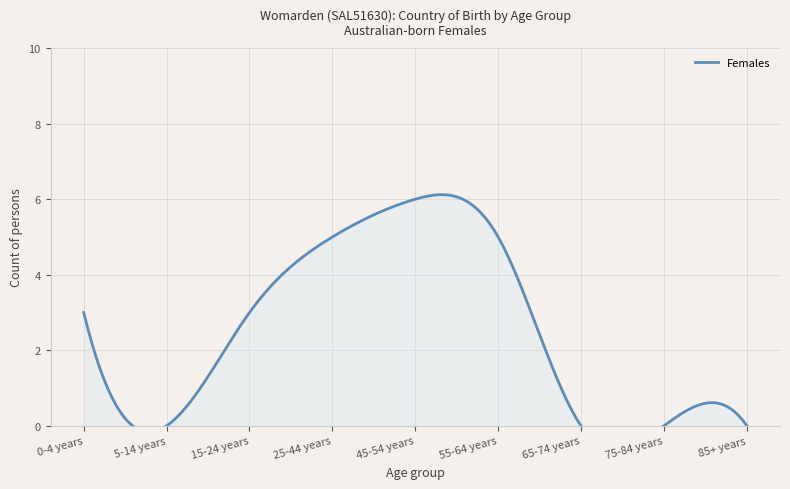

Reading left to right, transcribe all the data shown in this chart.

3	0	3	5	6	5	0	0	0